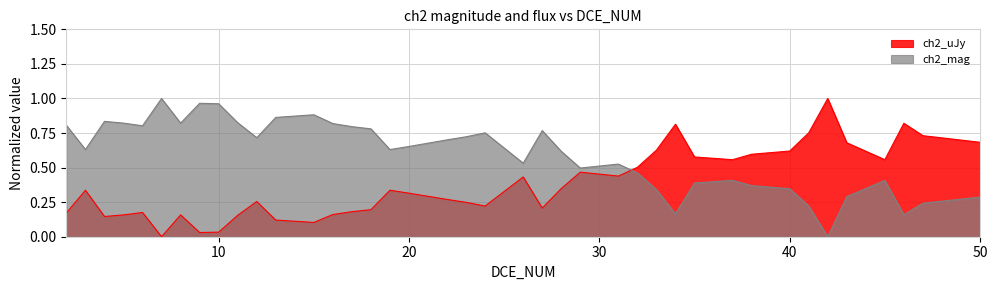

Which series has the largest total across all categories?

ch2_mag